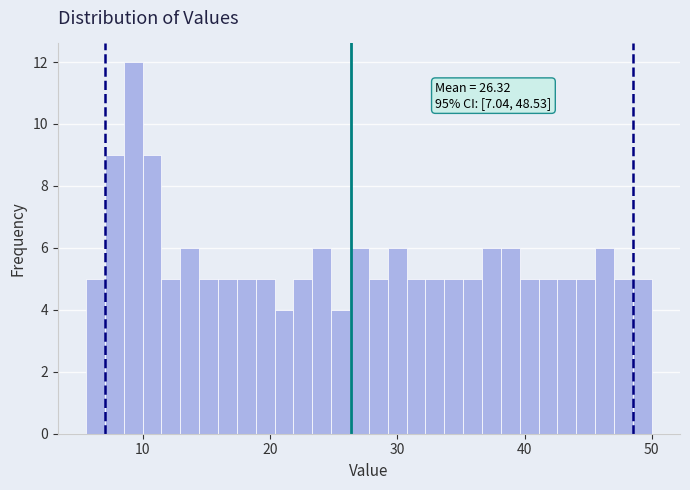

Around what value on the x-axis is the tallest bar? Give the approximate position of its centre, as read against the axis.

9